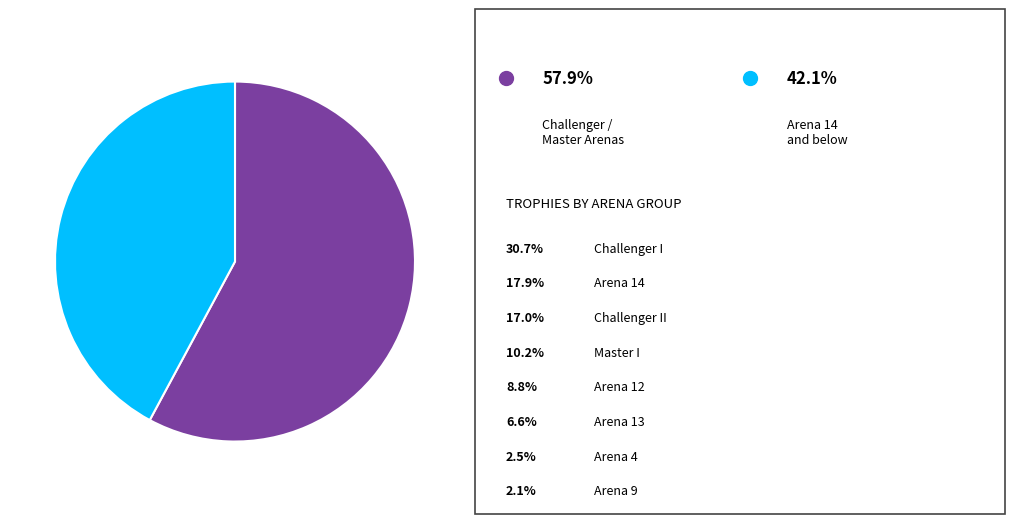

Does any single category account for the majority?

Yes